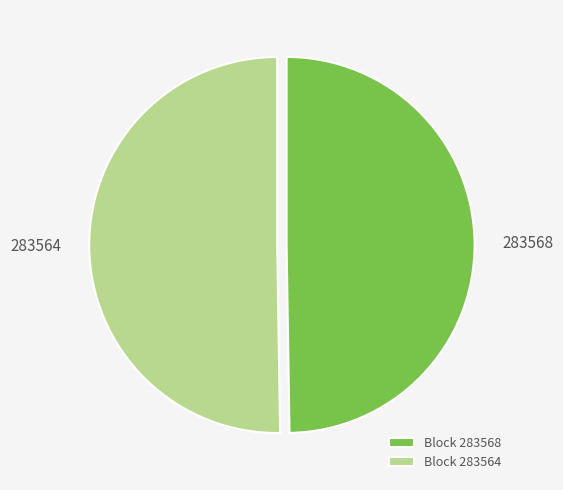

Combined, do 283568 and 283564 account for over 50%?

Yes